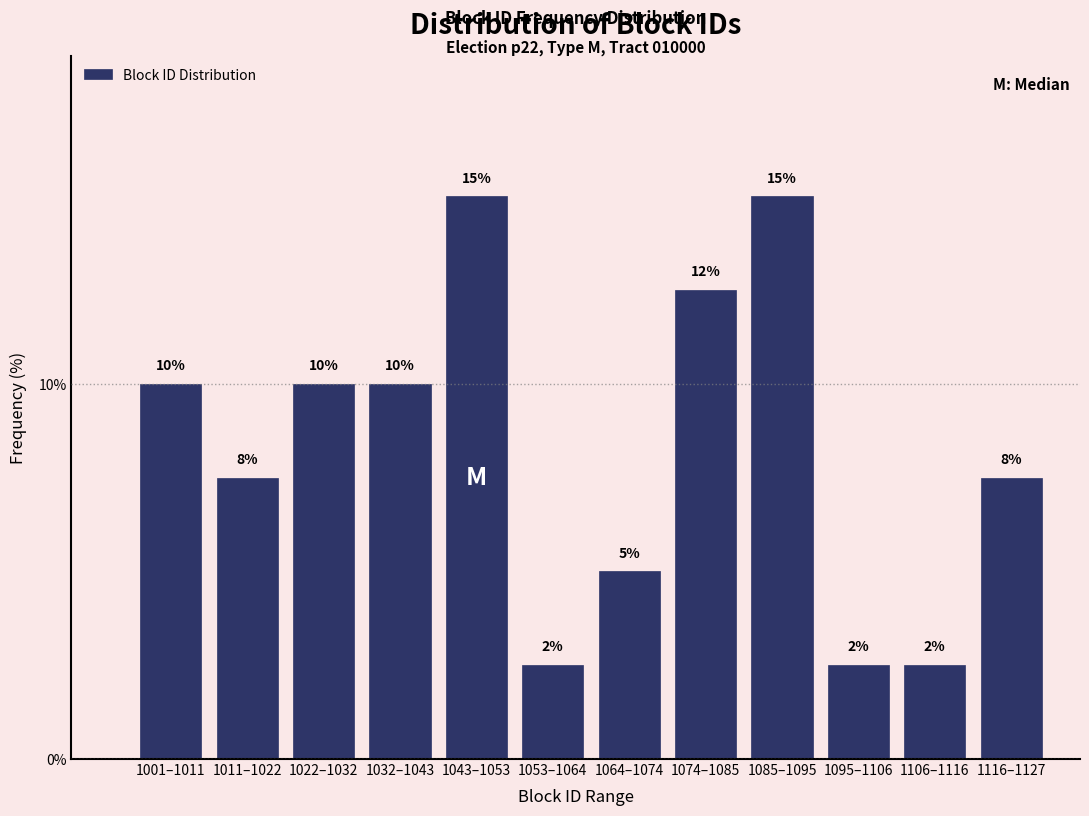

What is the maximum value shown in the chart?

15.0